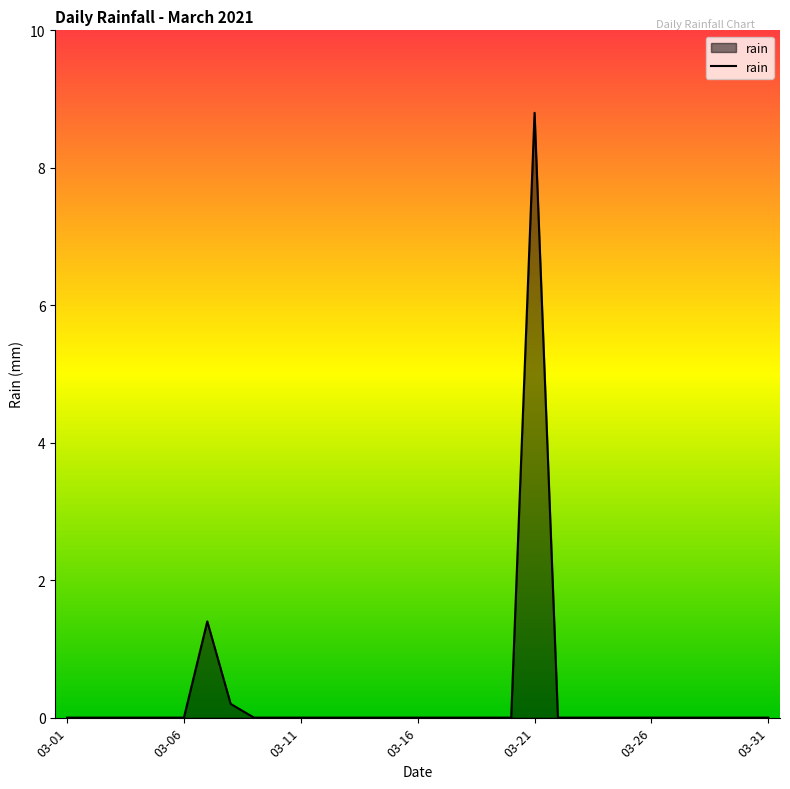

What is the greatest value displayed?

8.8